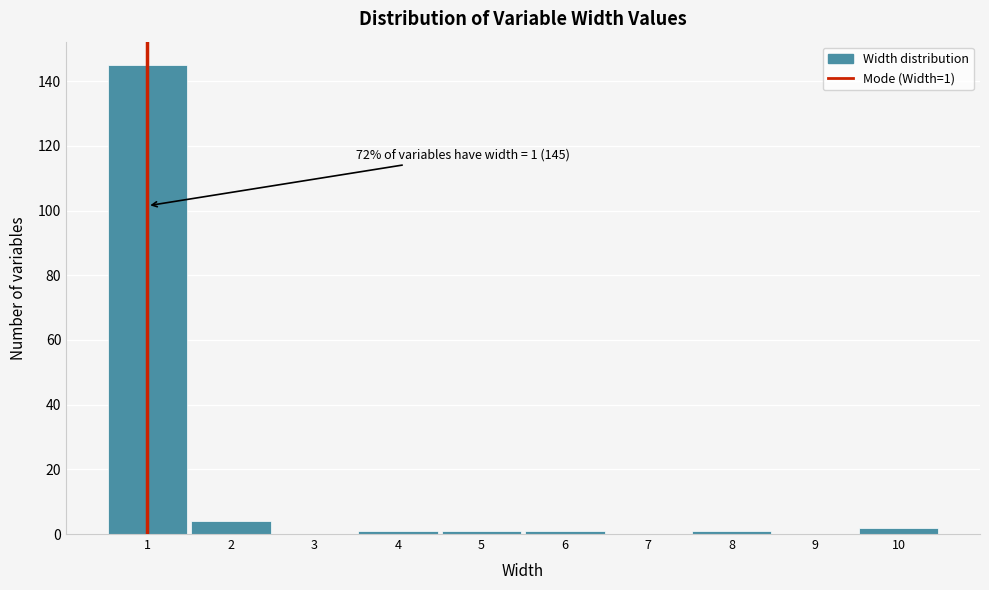

Over which range of the x-axis is the bar tallest?

0.5 to 1.5